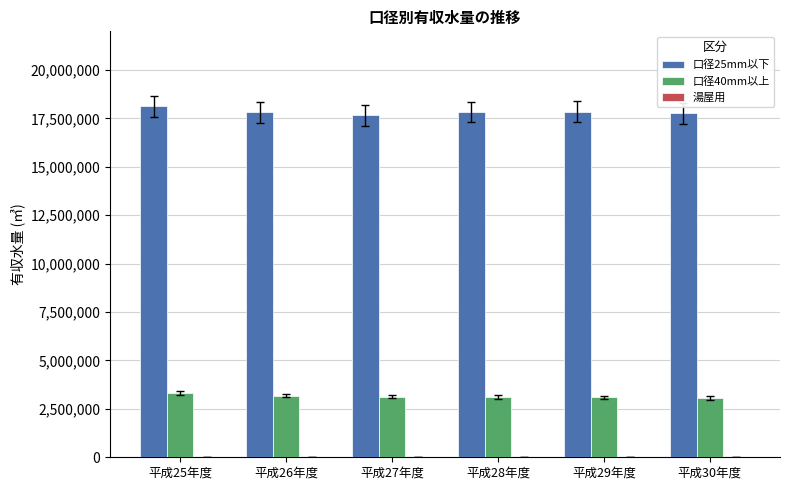

Is it true that 口径40mm以上 equals 3329611 at 平成25年度?

True